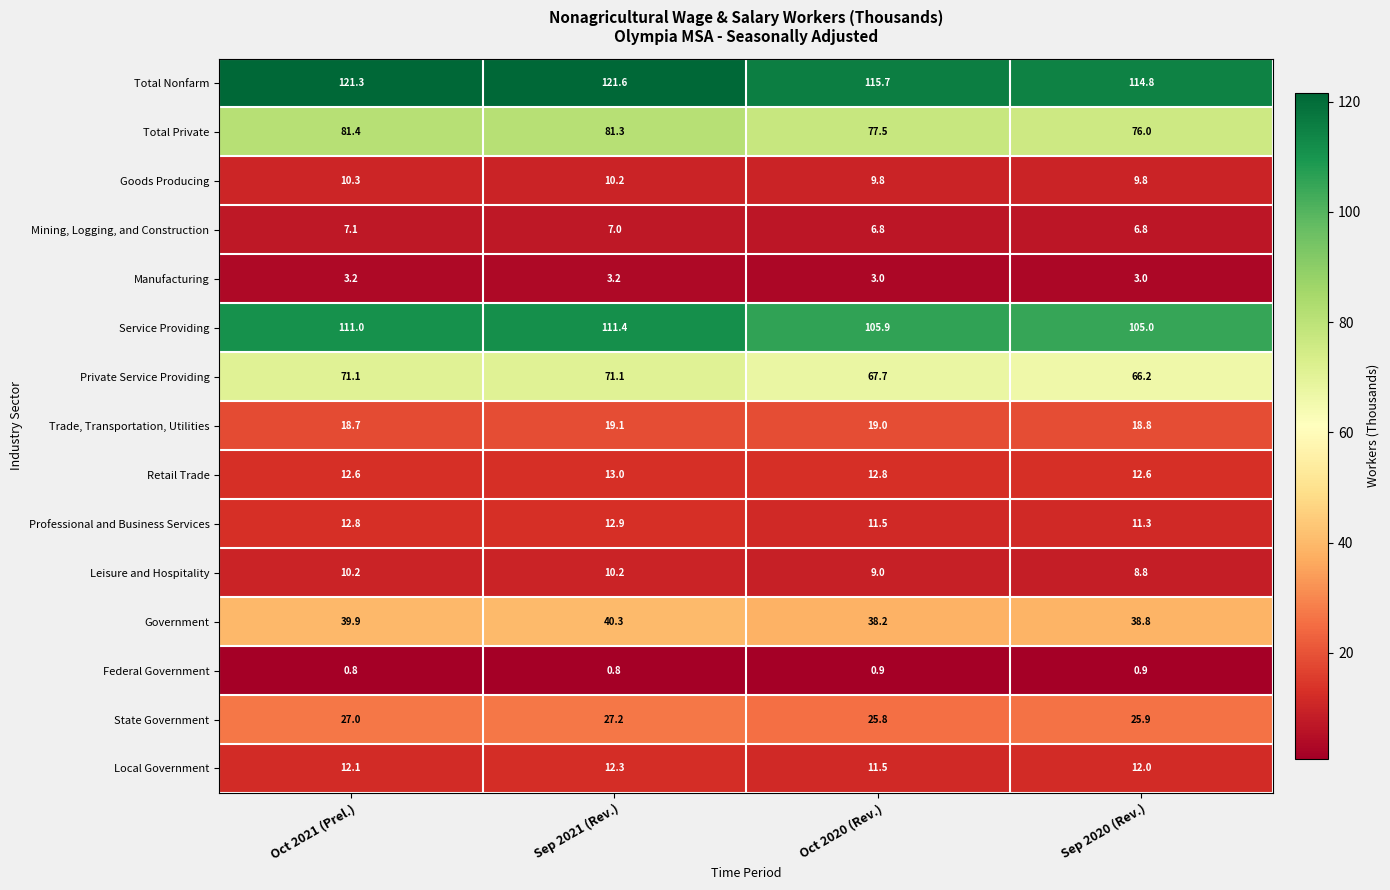

What is the minimum value for Federal Government?

0.8